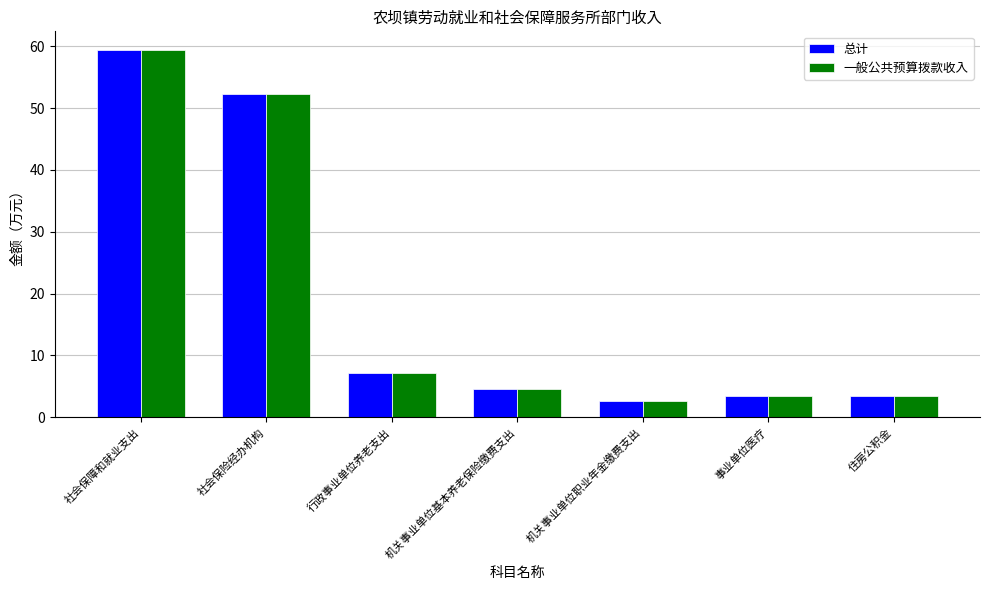

What is the difference between the maximum and minimum values in the 一般公共预算拨款收入 series?

56.8